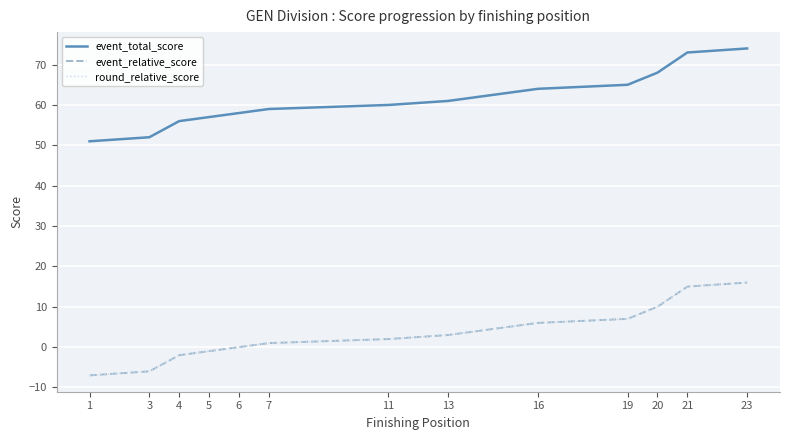

What is the difference between the maximum and minimum values in the round_relative_score series?

23